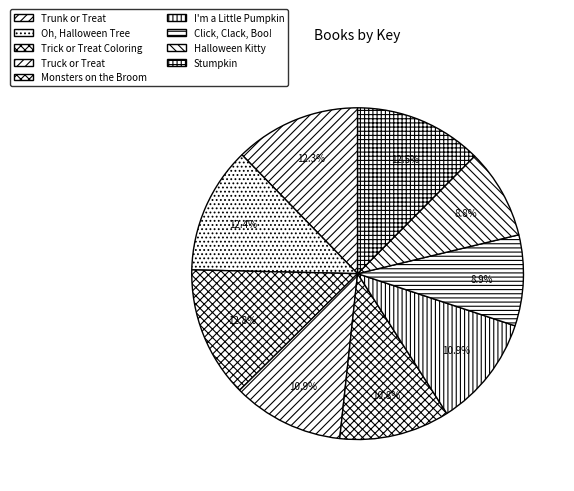

True or false: Truck or Treat accounts for 11% of the total.

True